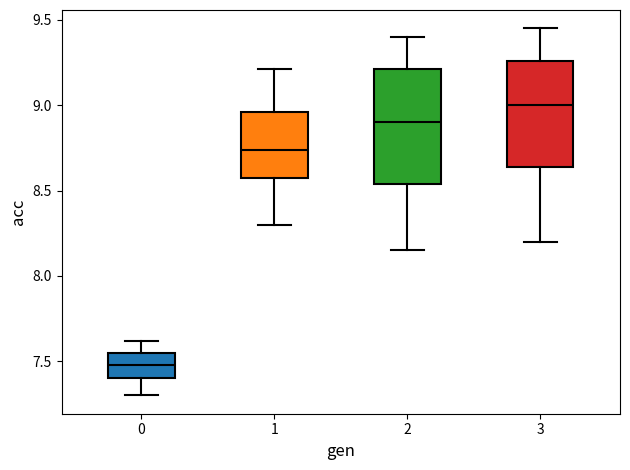

Which box's median line is the lowest?

0